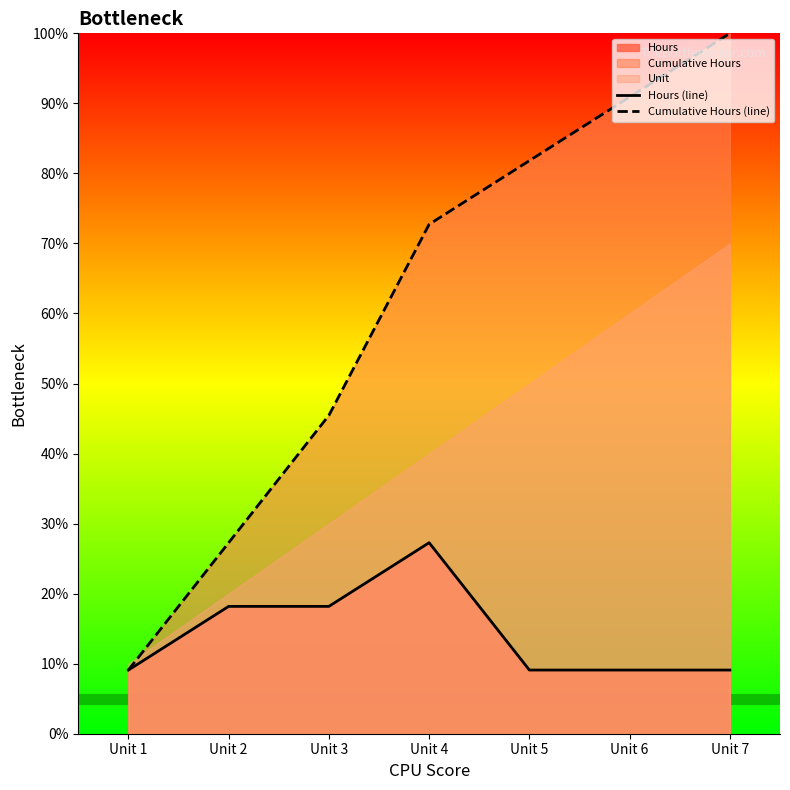

Which series has the widest spread of values?

Cumulative Hours (line)